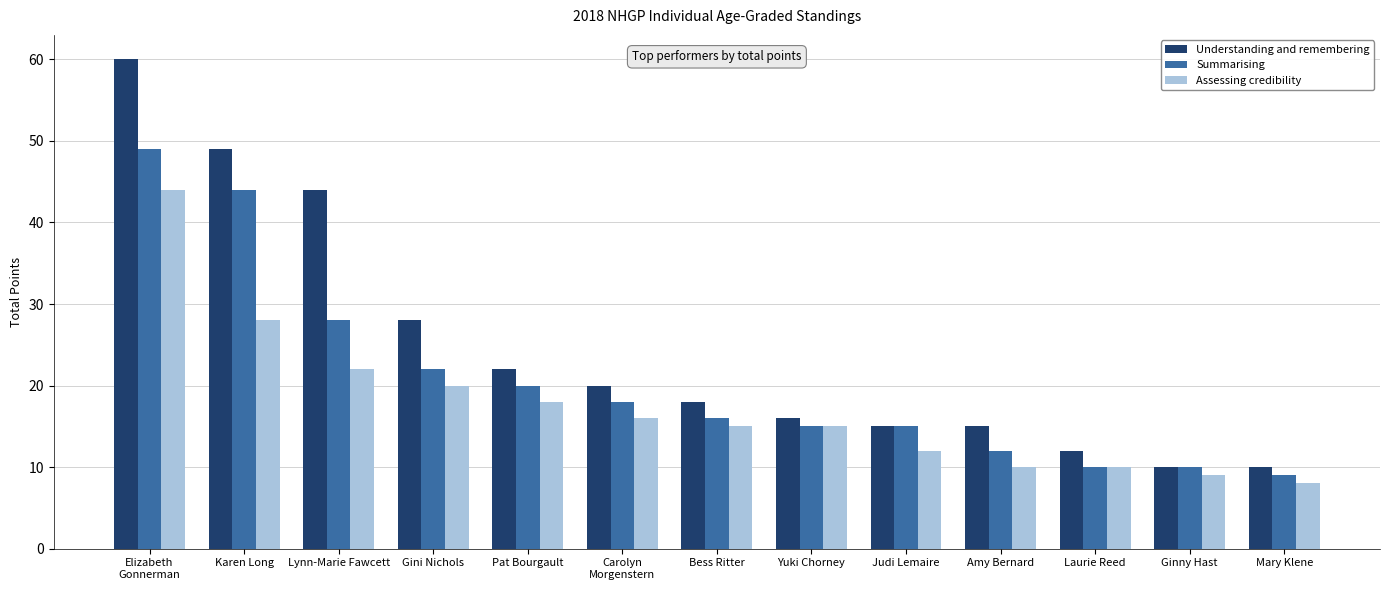

List the series in order of their overall mean, lowest first.

Assessing credibility, Summarising, Understanding and remembering